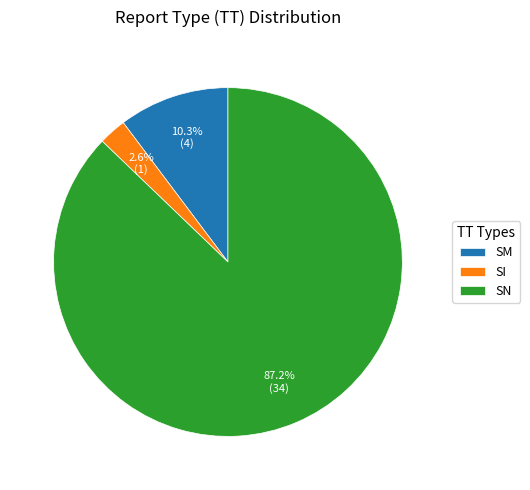

To the nearest percent, what portion does SN represent?

87%